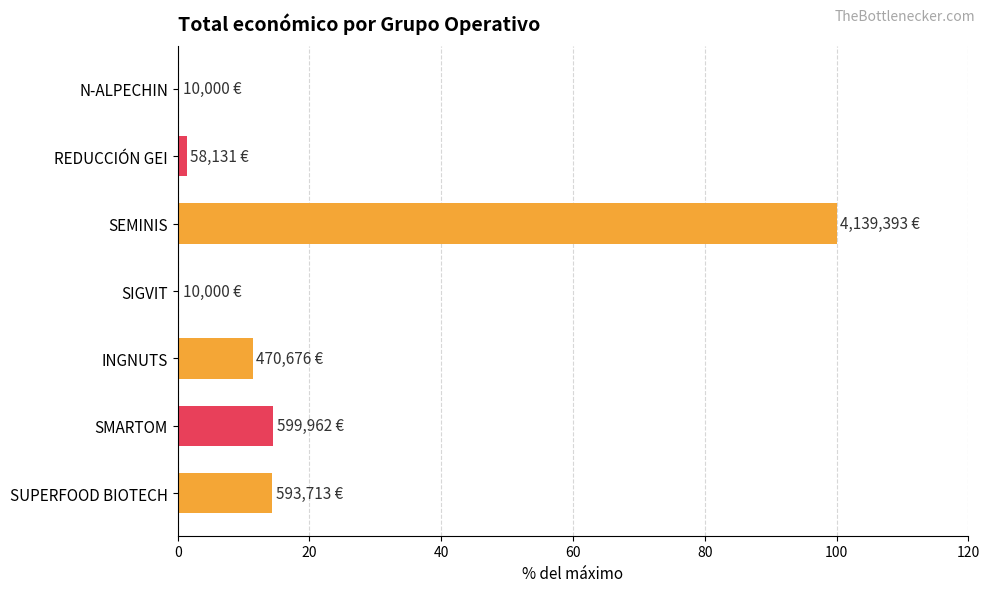

The chart shows a value of 100.0 at SEMINIS. True or false?

True